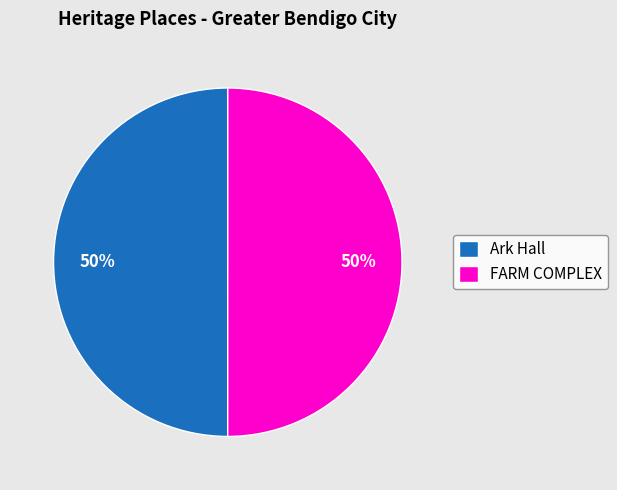

To the nearest percent, what percentage of the pie is FARM COMPLEX?

50%